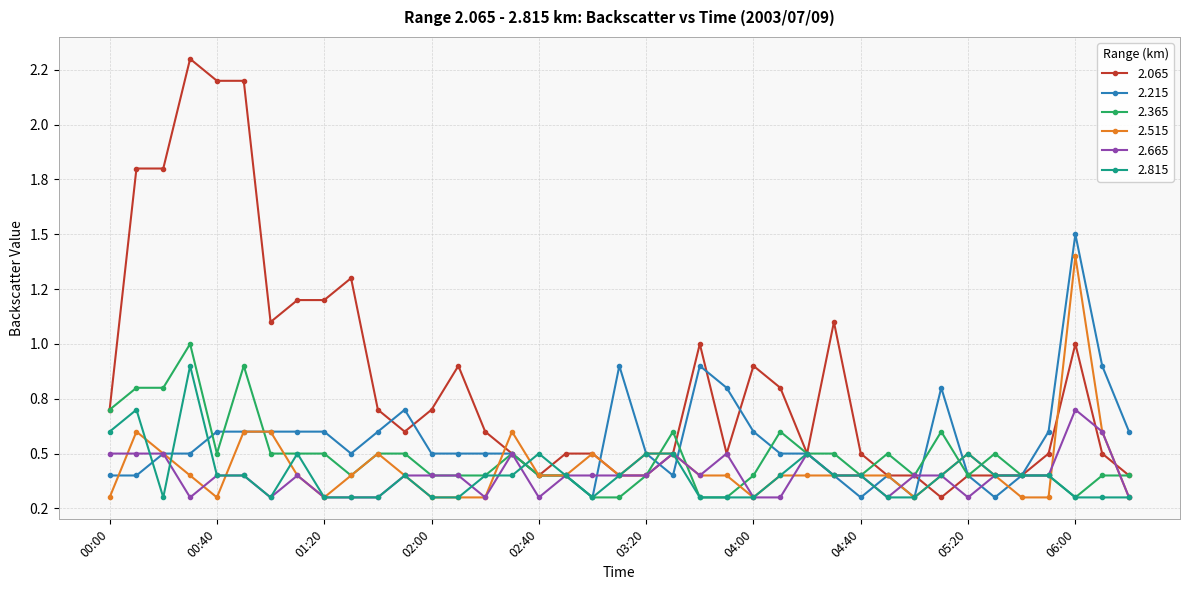

Which category has the lowest value in the 2.515 series?

00:00